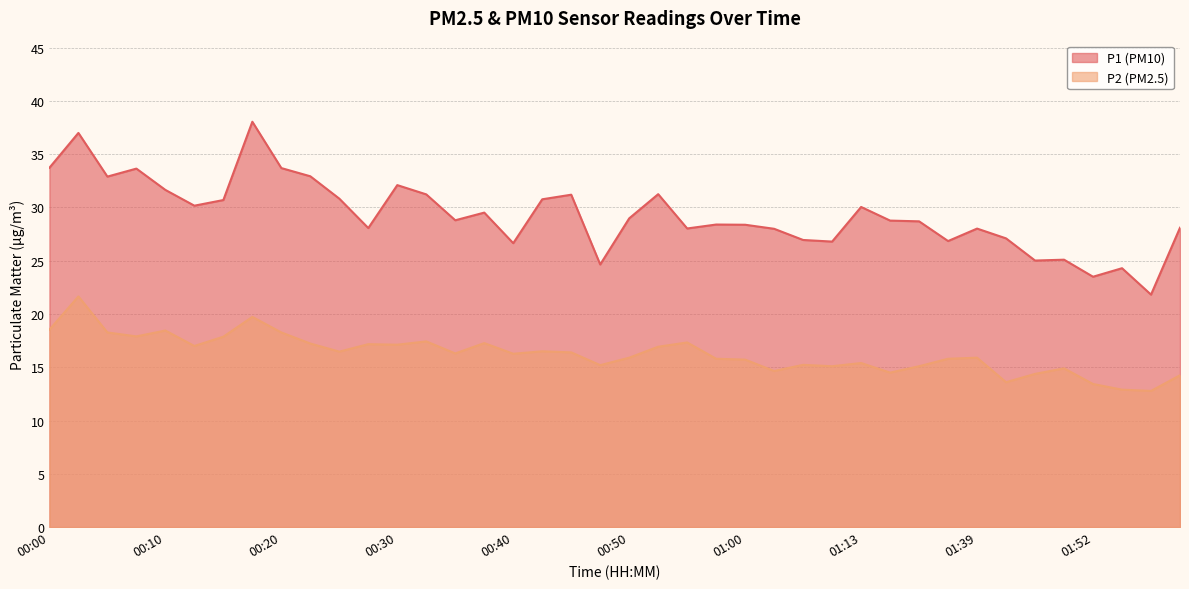

True or false: P1 and P2 cross at least once.

False